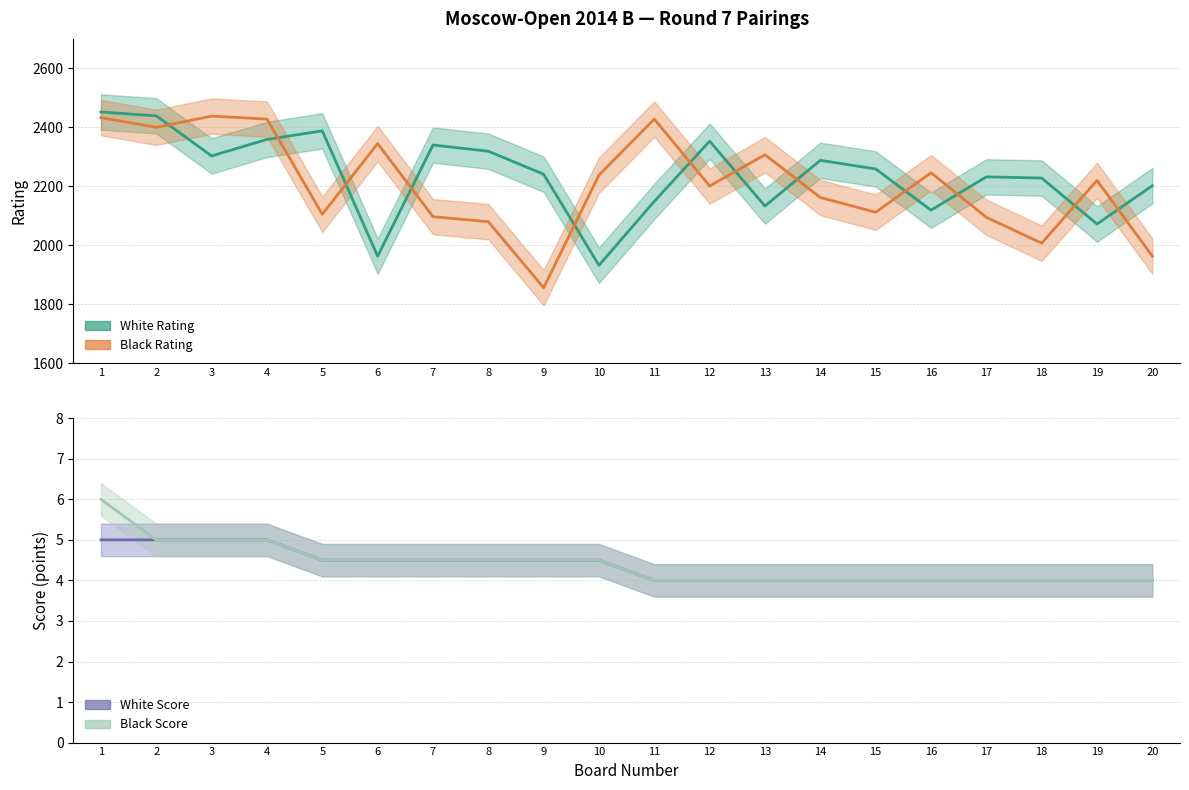

At how many categories does at least one series exceed 814?

20